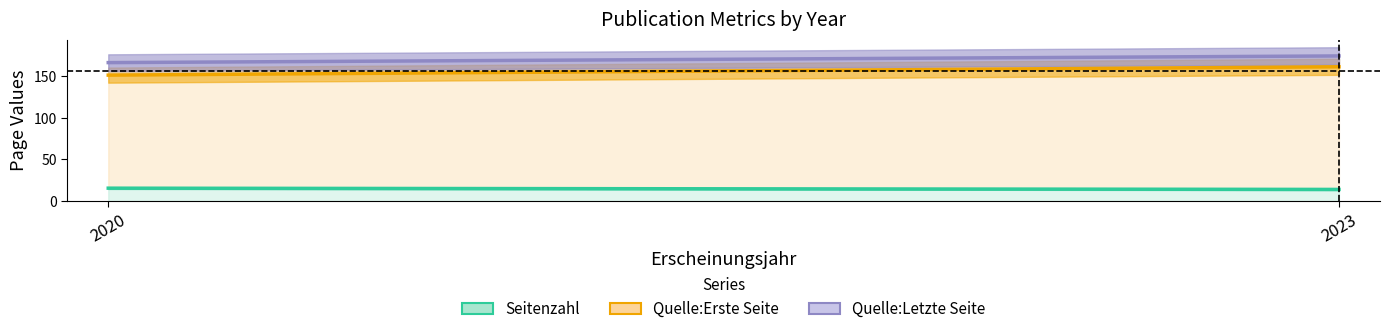

Which series changed the most between 2020 and 2020?

Quelle:Letzte Seite